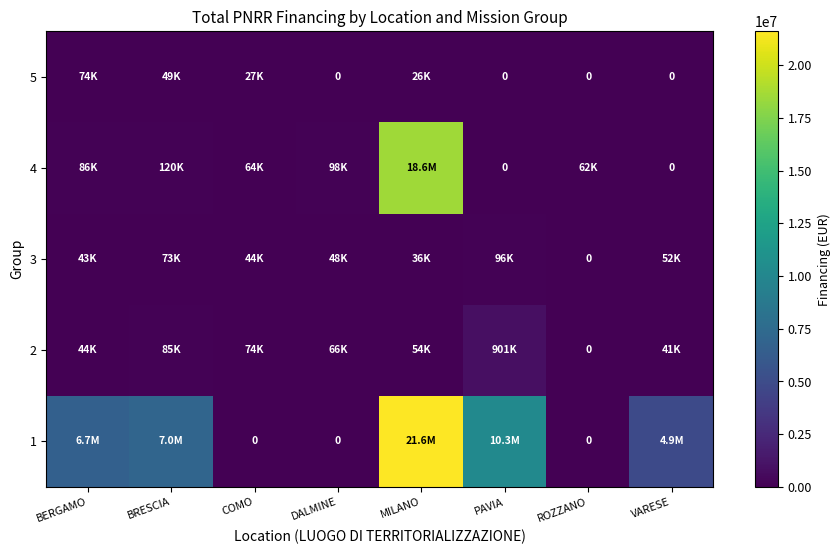

Where is 3 nearest to the value 48032?

DALMINE